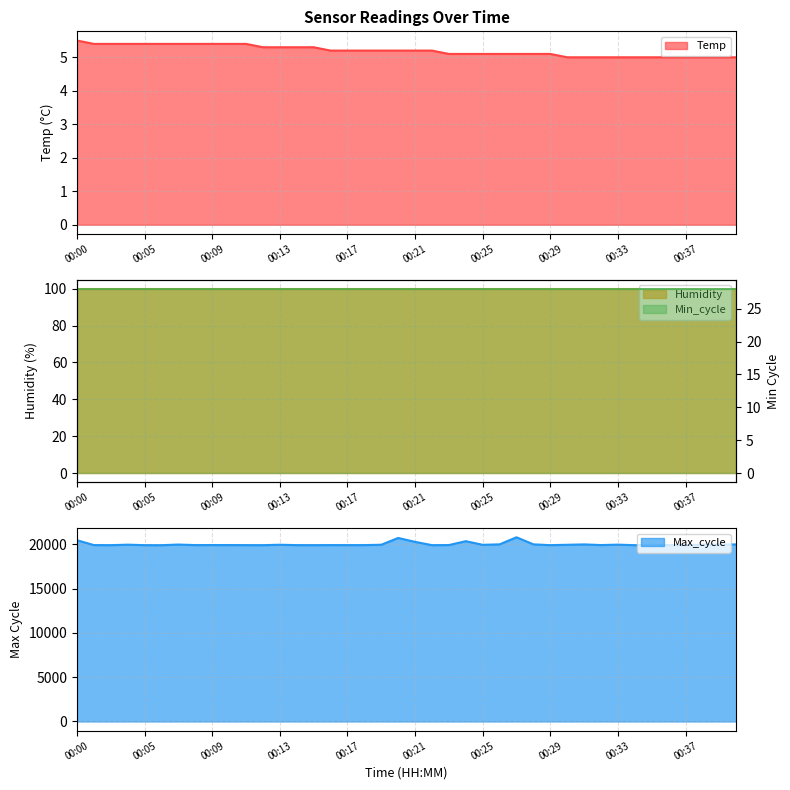

What is the smallest value displayed?

5.0